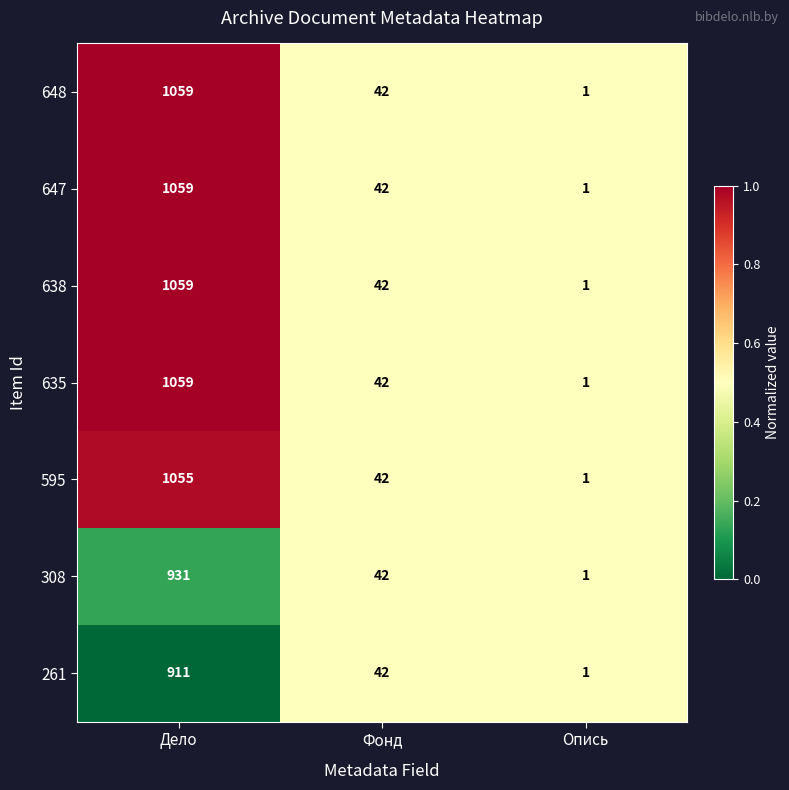

What value does the 648 series have at Фонд?

42